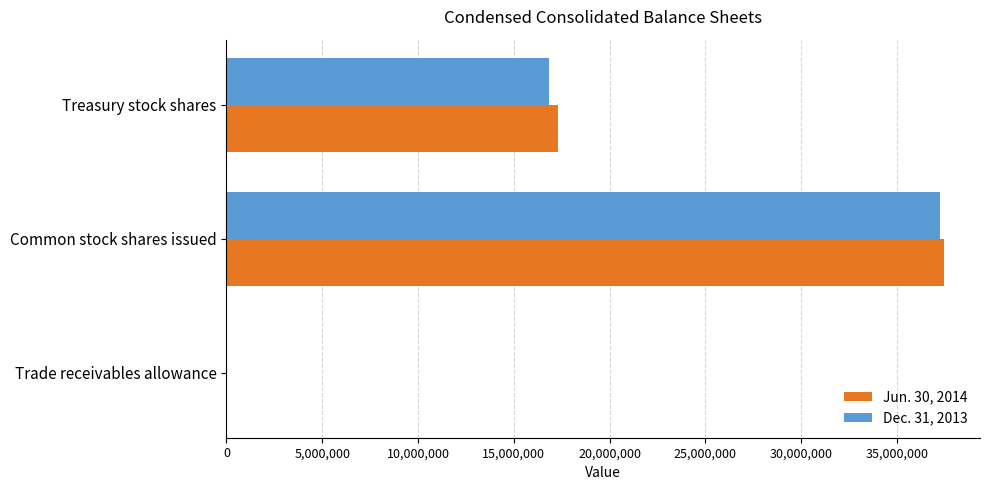

Is the value of Jun. 30, 2014 at Common stock shares issued greater than the value of Dec. 31, 2013 at Trade receivables allowance?

Yes